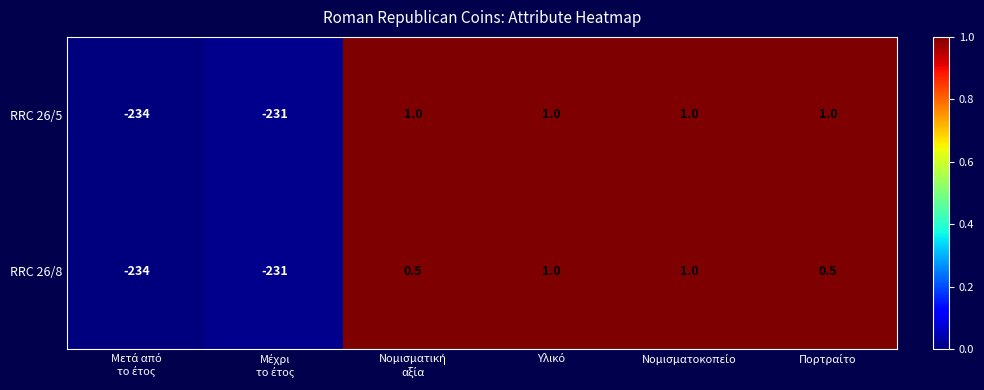

Which series has the largest total across all categories?

RRC 26/5